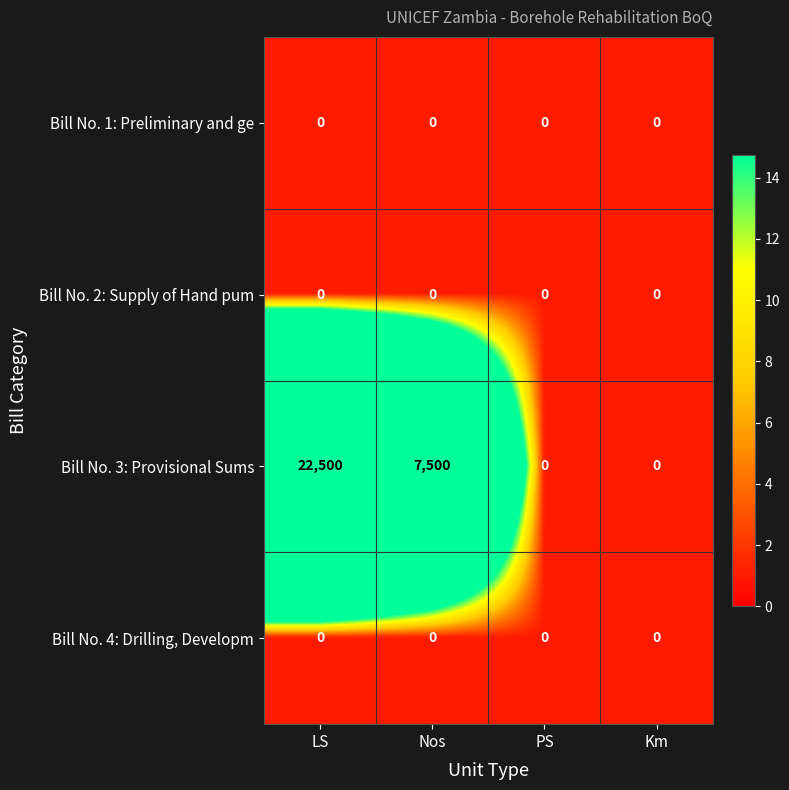

Reading left to right, what are all the values shown in this chart?

Bill No. 1: Preliminary and ge: 0	0	0	0
Bill No. 2: Supply of Hand pum: 0	0	0	0
Bill No. 3: Provisional Sums: 22500	7500	0	0
Bill No. 4: Drilling, Developm: 0	0	0	0